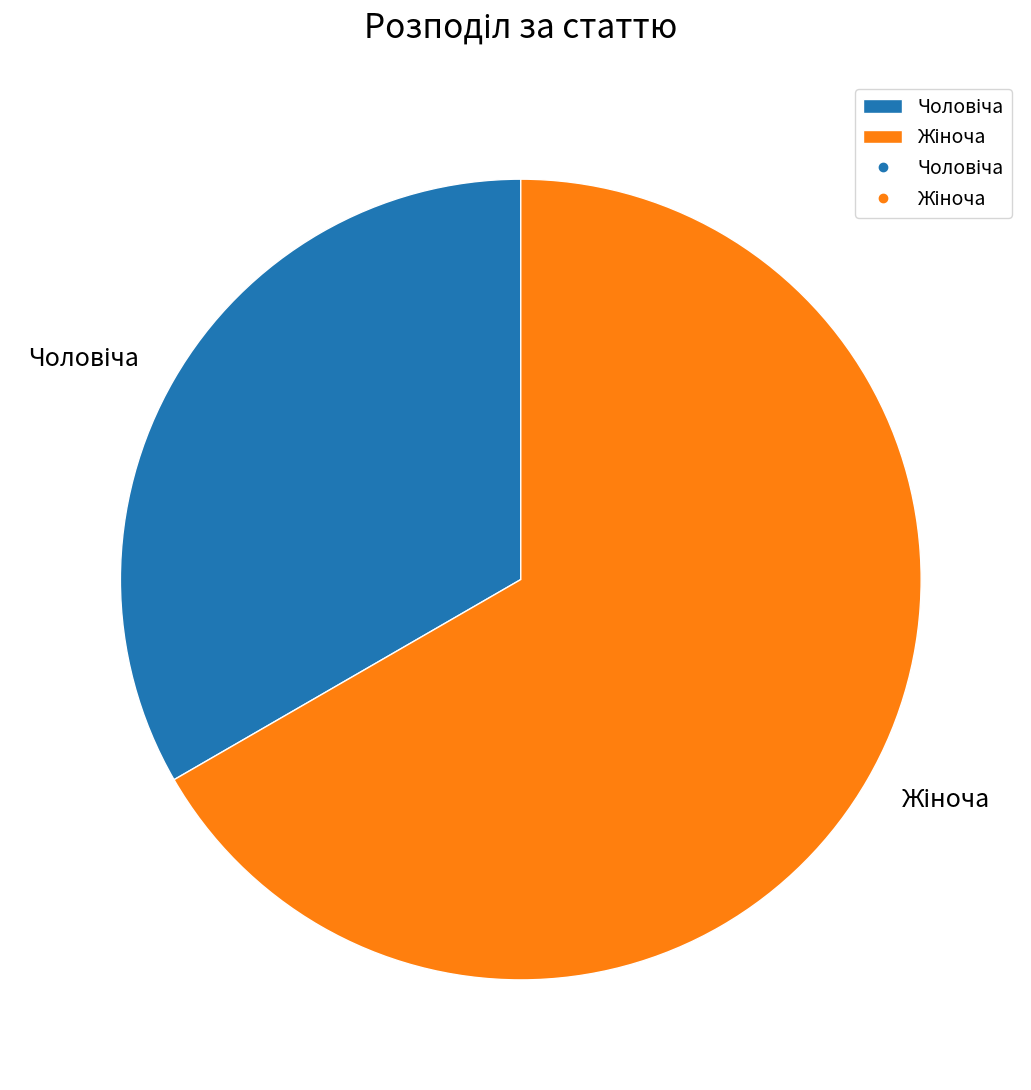

How many slices are in this pie chart?

2